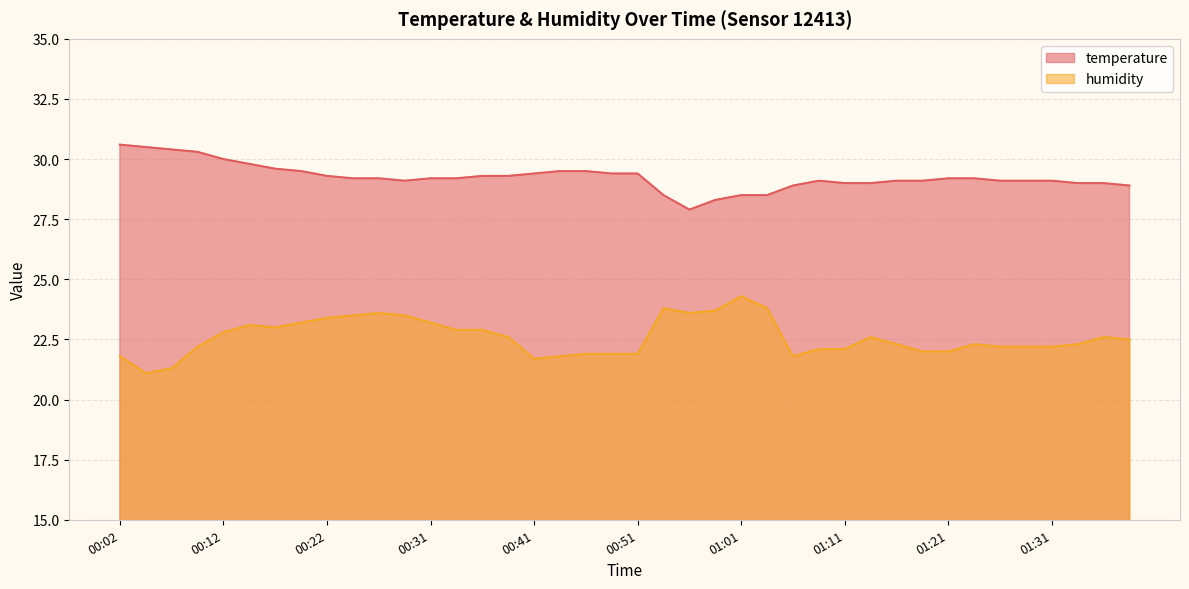

How many series are shown in this chart?

2